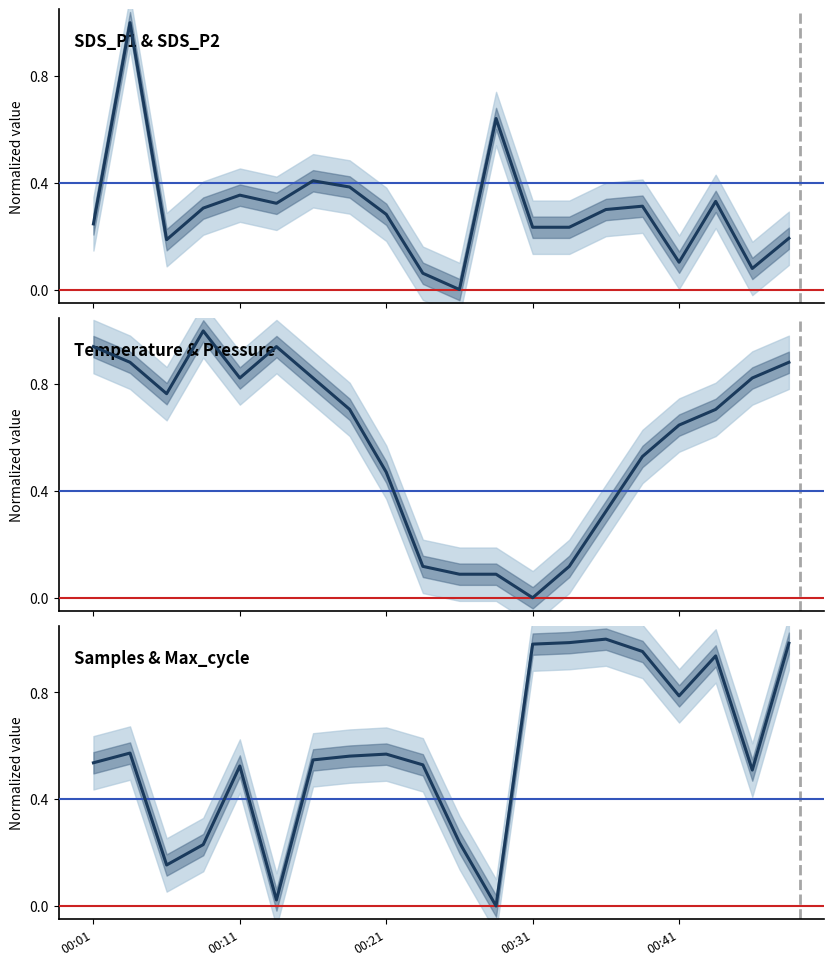

The value of Samples at 19 is 1.0. True or false?

True